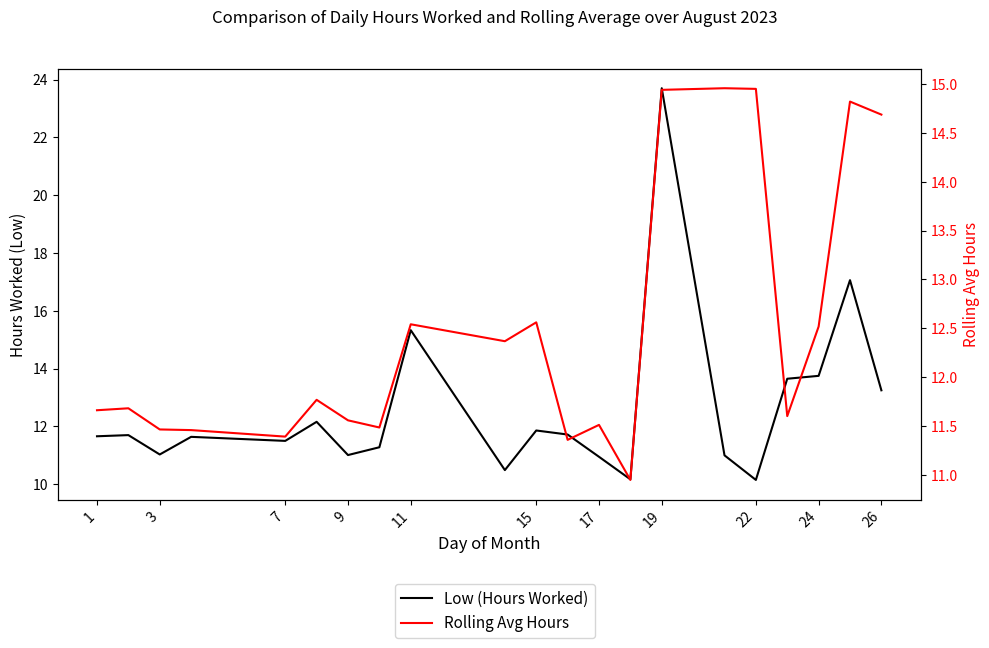

The value of Low (Hours Worked) at 9 is 7.4. True or false?

False